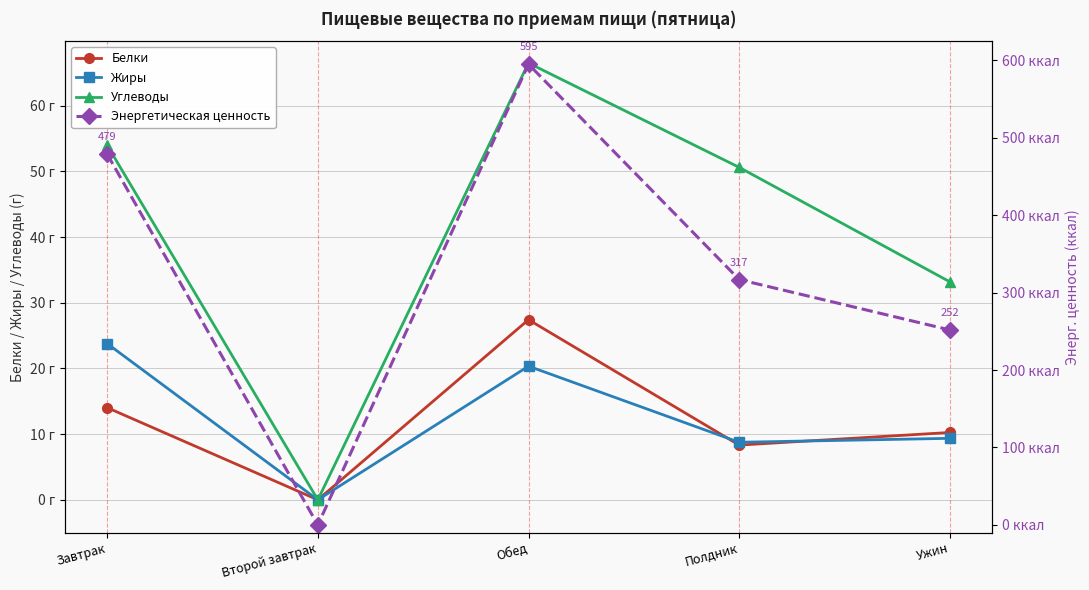

What is the label of the 2nd point from the right?

Полдник